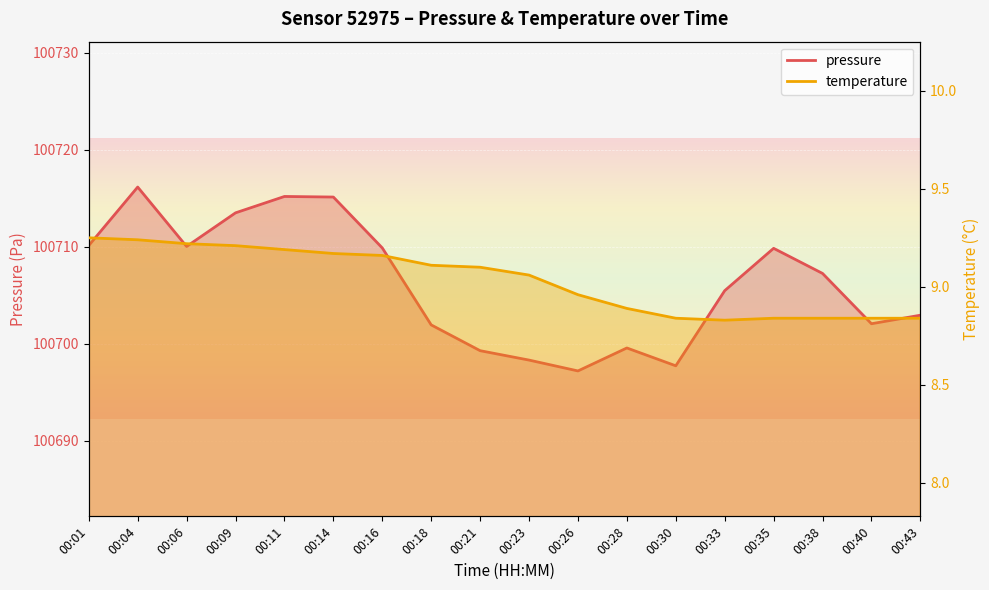

List the series in order of their peak value, highest first.

pressure, temperature